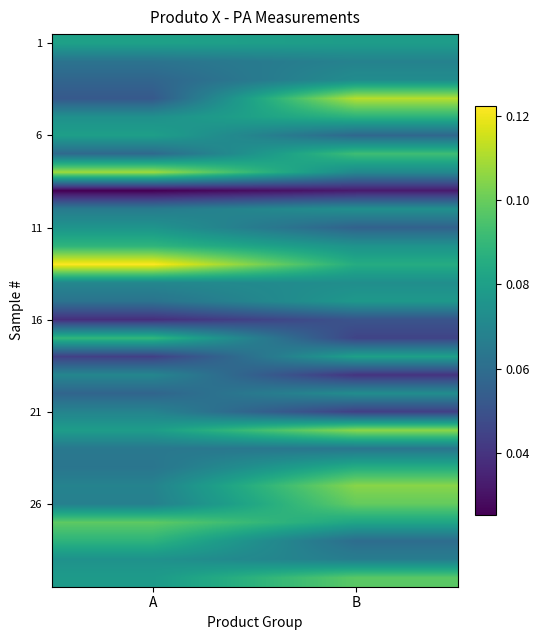

At how many categories does at least one series exceed 0?

2